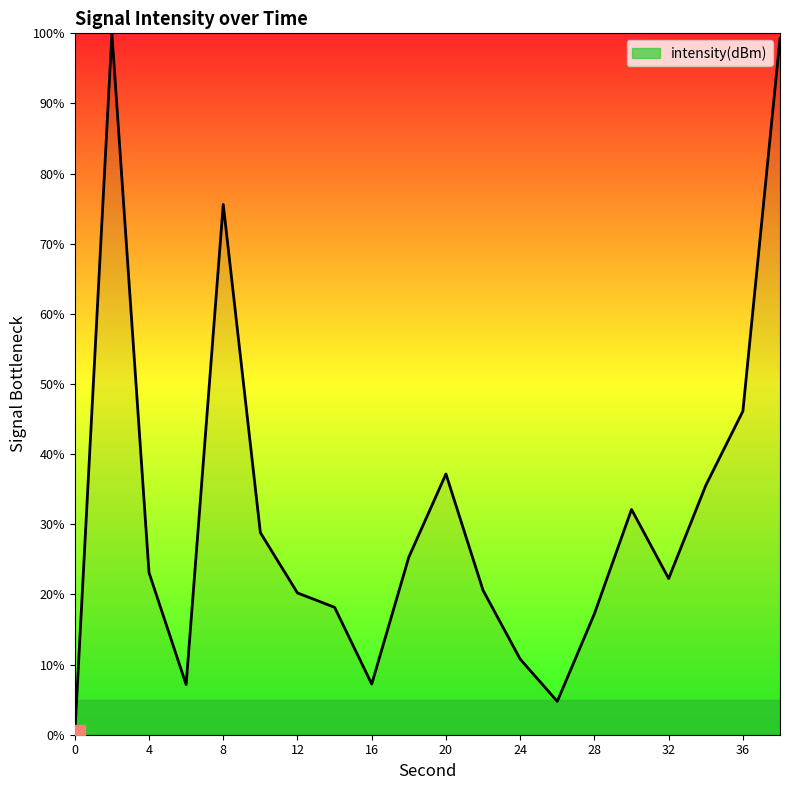

What is the greatest value displayed?

100.0